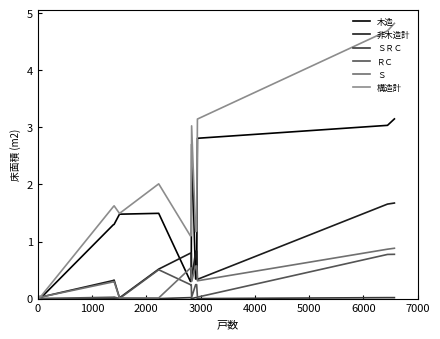

What is the label of the 18th point from the right?

4000